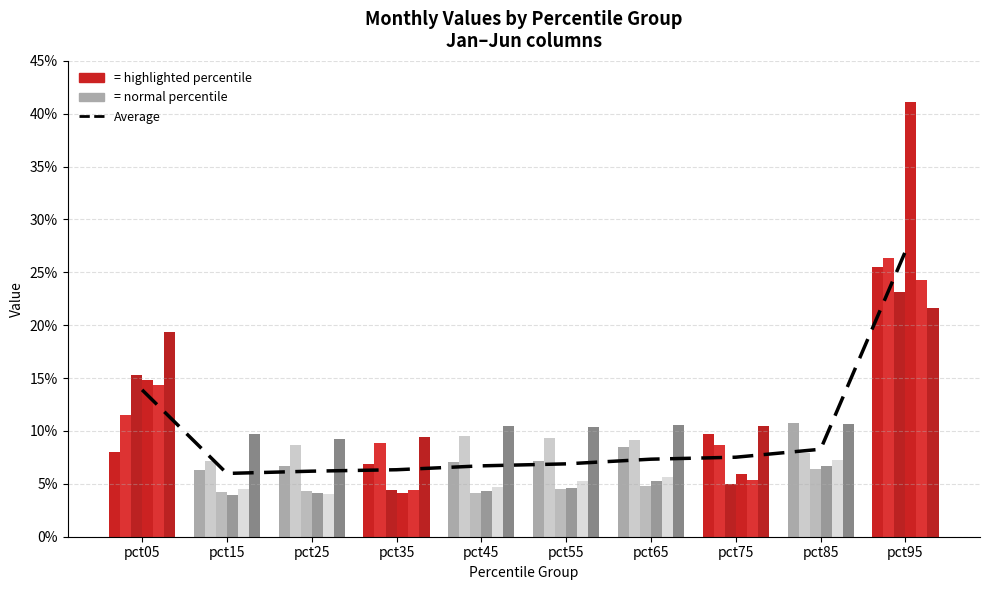

At which category is the sum across all series the highest?

pct95